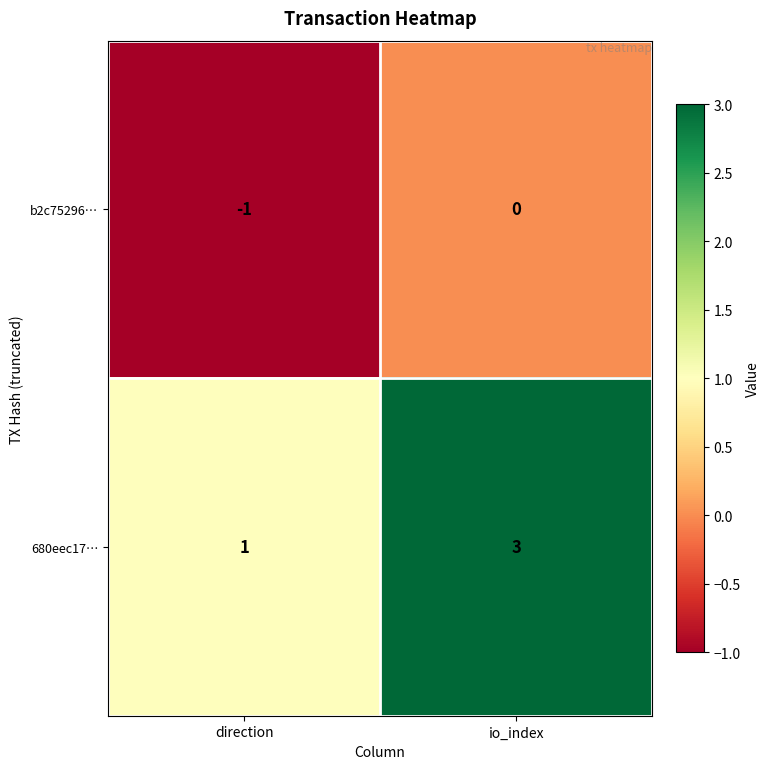

The b2c75296… series shows -2 at direction. True or false?

False